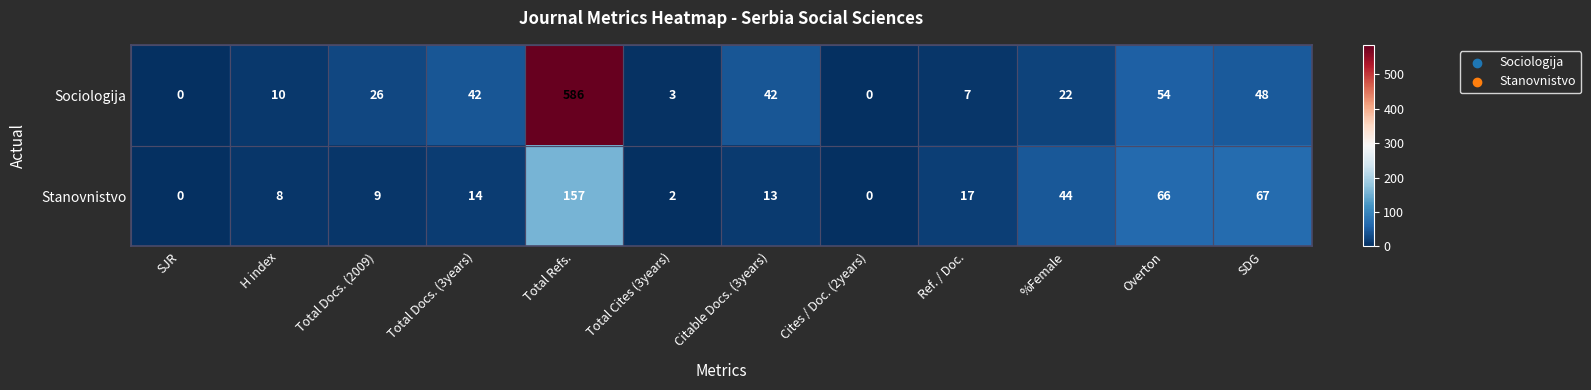

Between Total Docs. (3years) and Cites / Doc. (2years), which series saw the biggest shift?

Sociologija